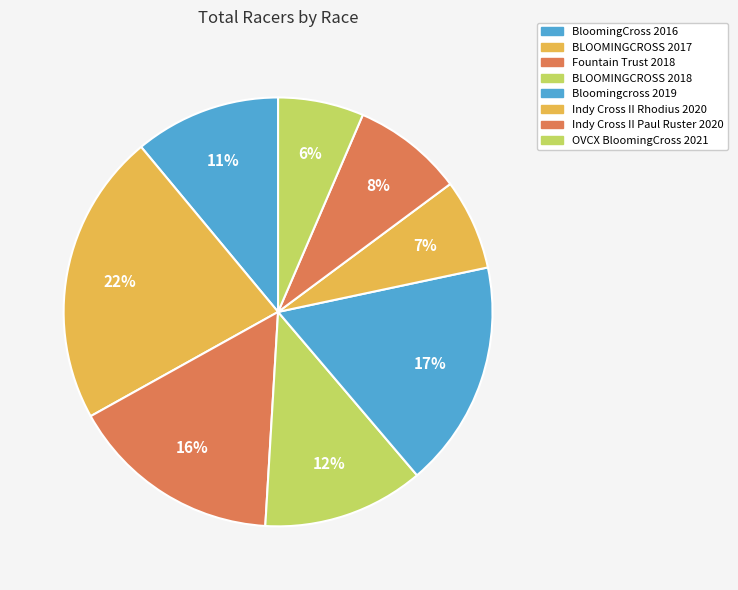

How many slices are in this pie chart?

8